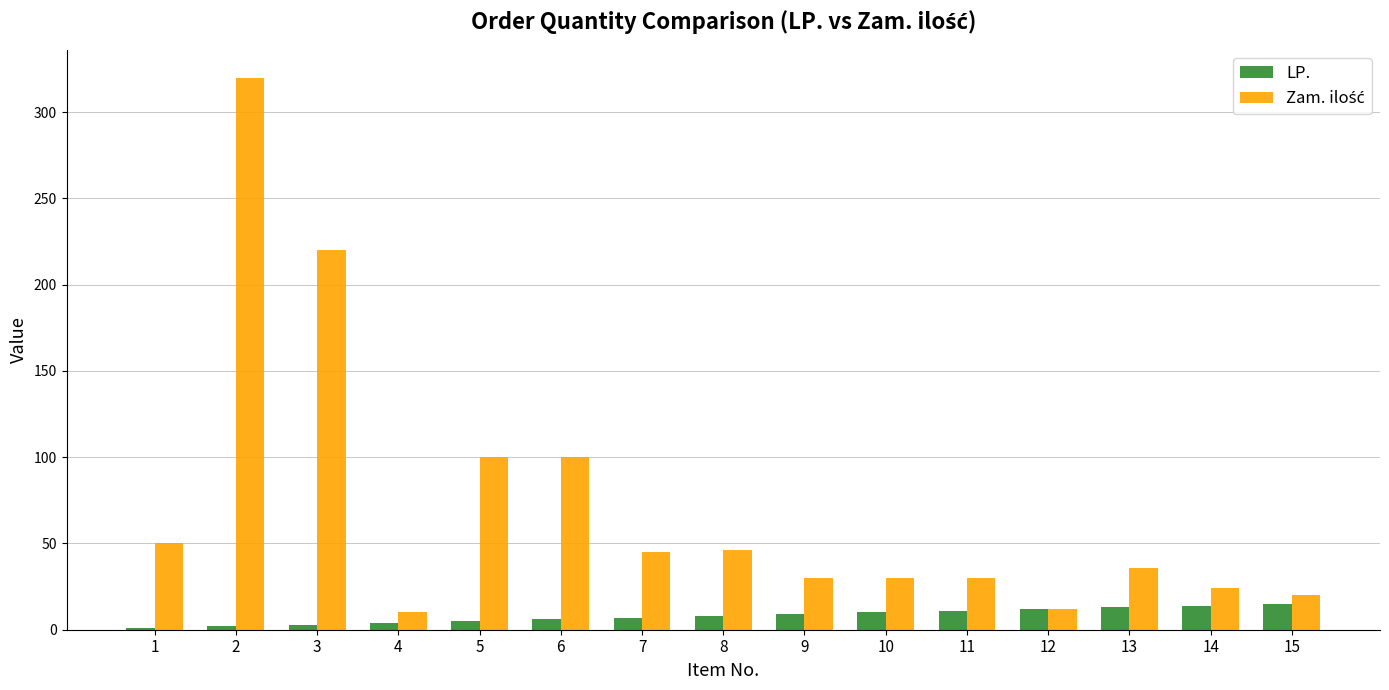

What is the sum of all LP. values?

120